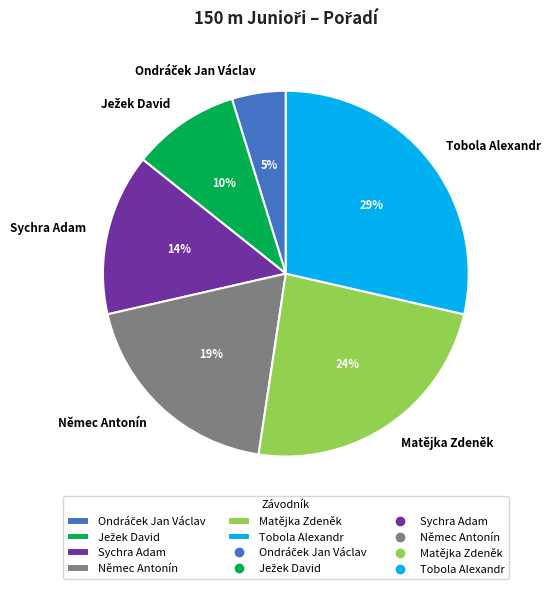

To the nearest percent, what is the average slice percentage?

17%